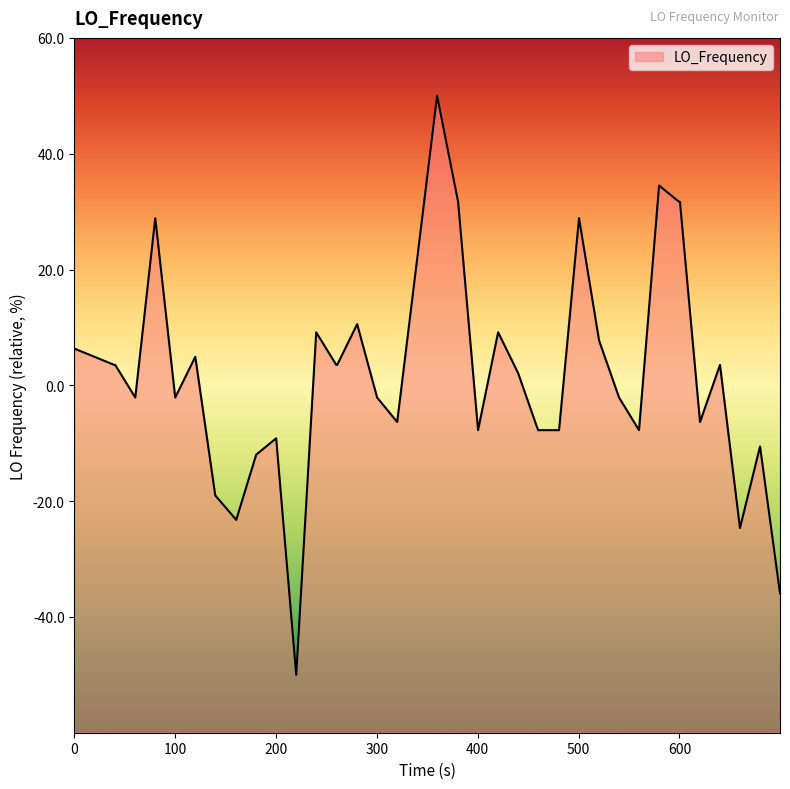

The chart shows a value of -2.1 at 100. True or false?

True